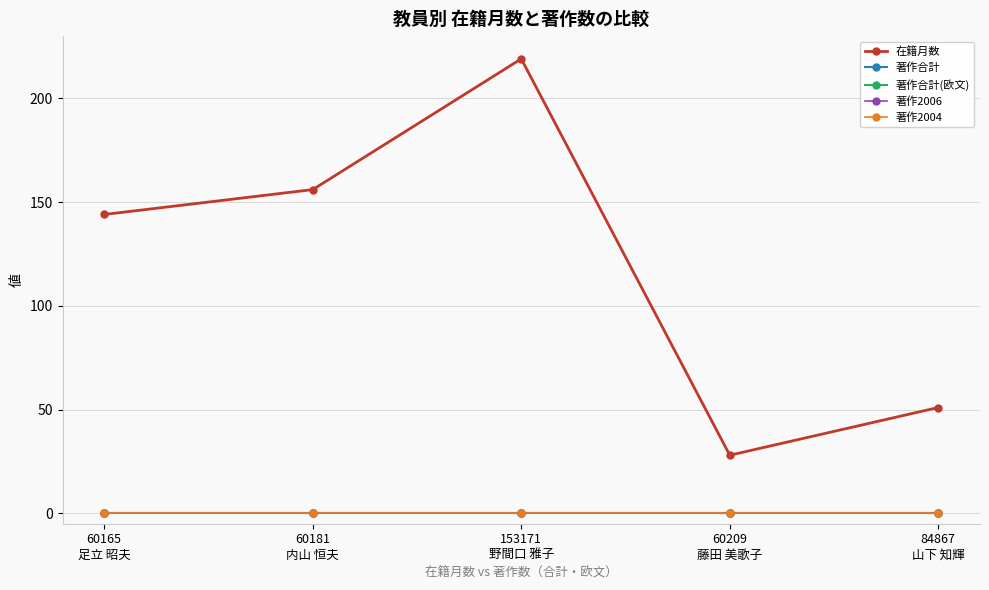

At which label does 在籍月数 first exceed 144?

60181
内山 恒夫